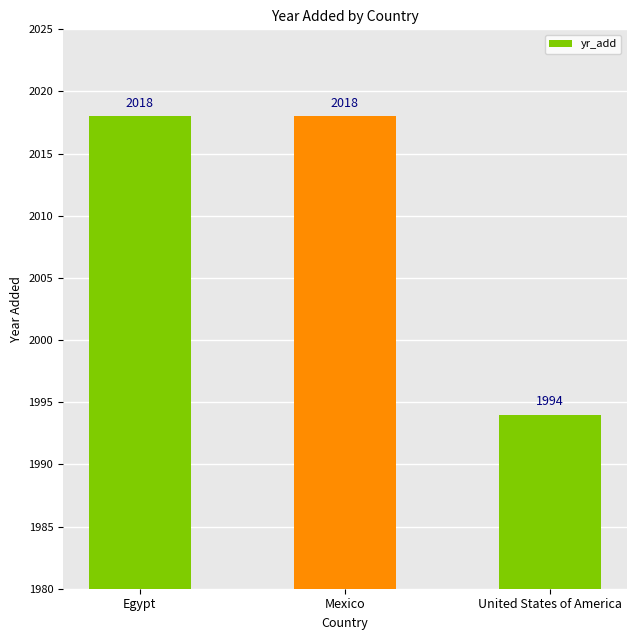

The chart shows a value of 3621 at Egypt. True or false?

False